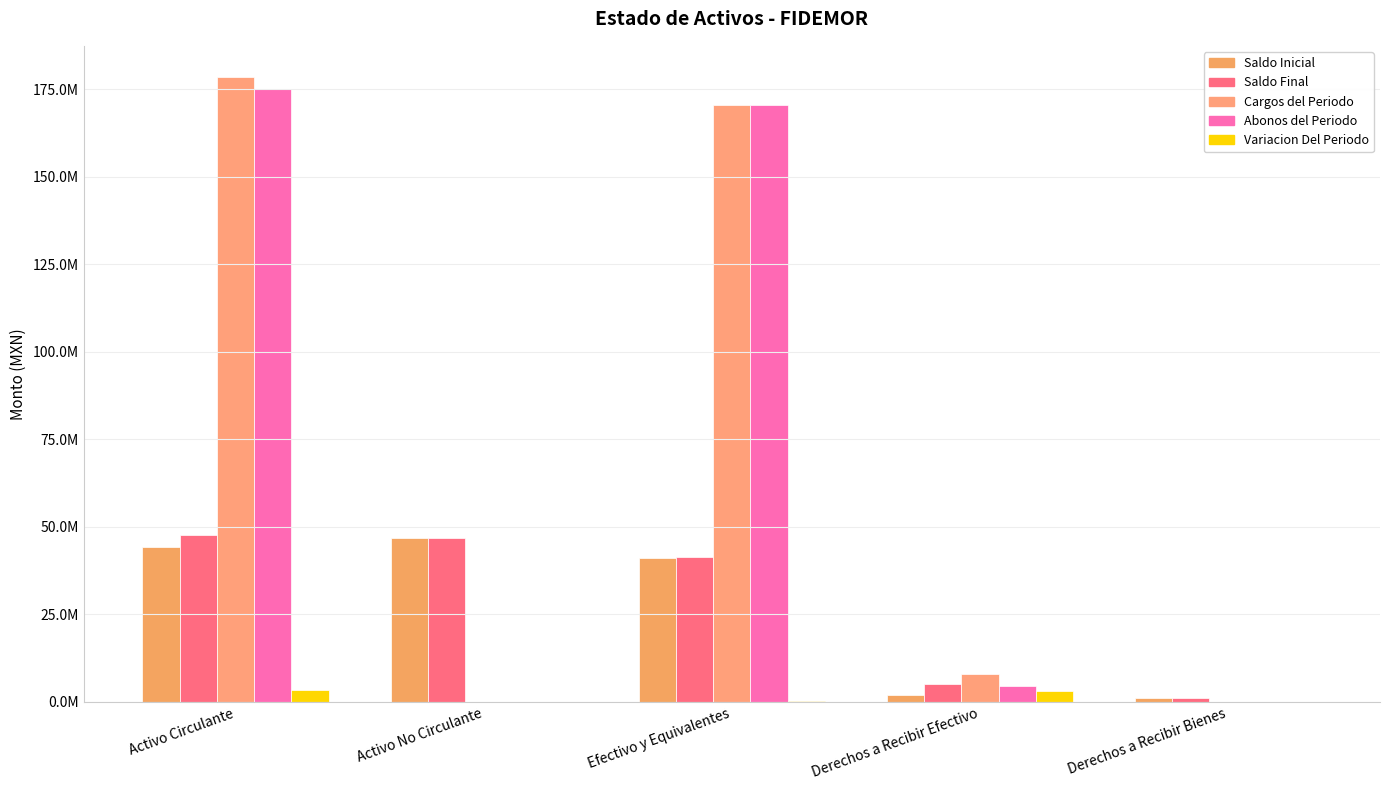

Are the bars grouped side by side (vs. stacked)?

Yes